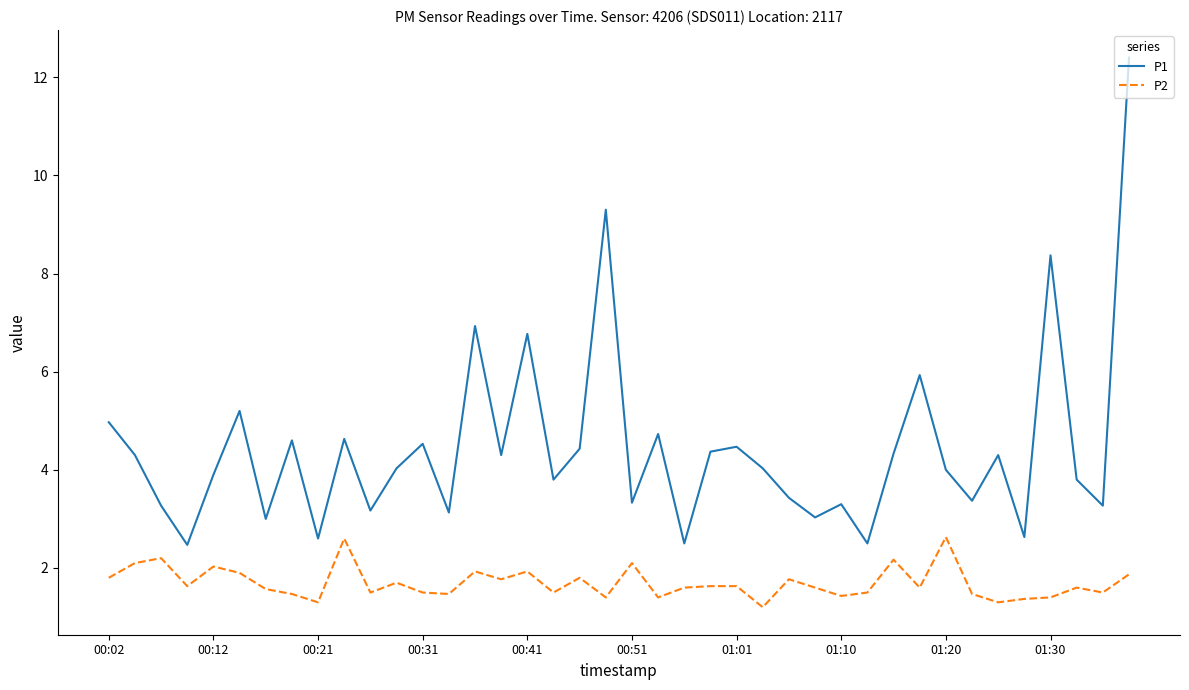

True or false: P2 has more than 2 points higher than both neighbors.

True